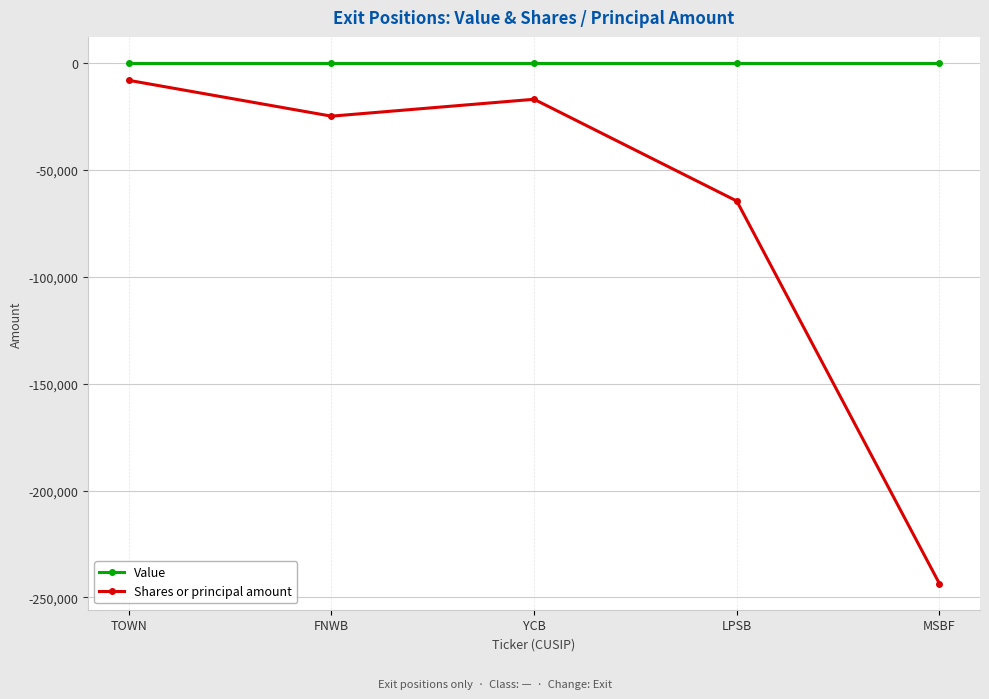

What is the label of the 3rd point from the left?

YCB